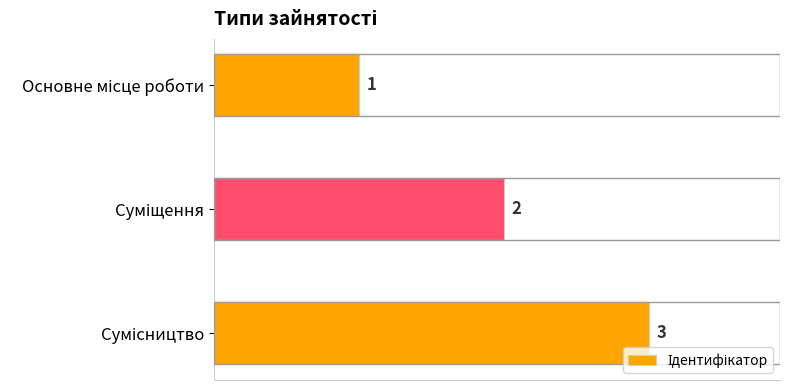

What is the maximum value shown in the chart?

3